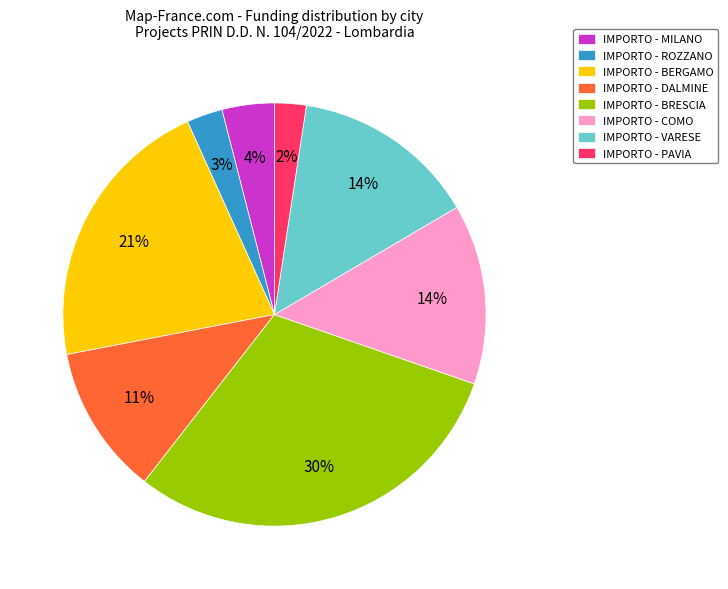

How many slices are in this pie chart?

8